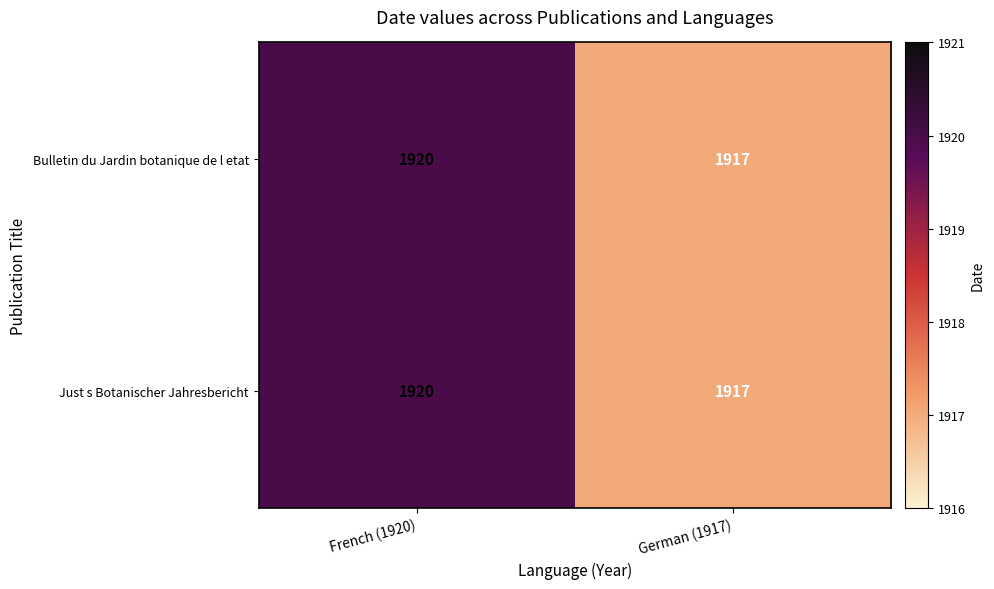

At which category is the sum across all series the highest?

French (1920)